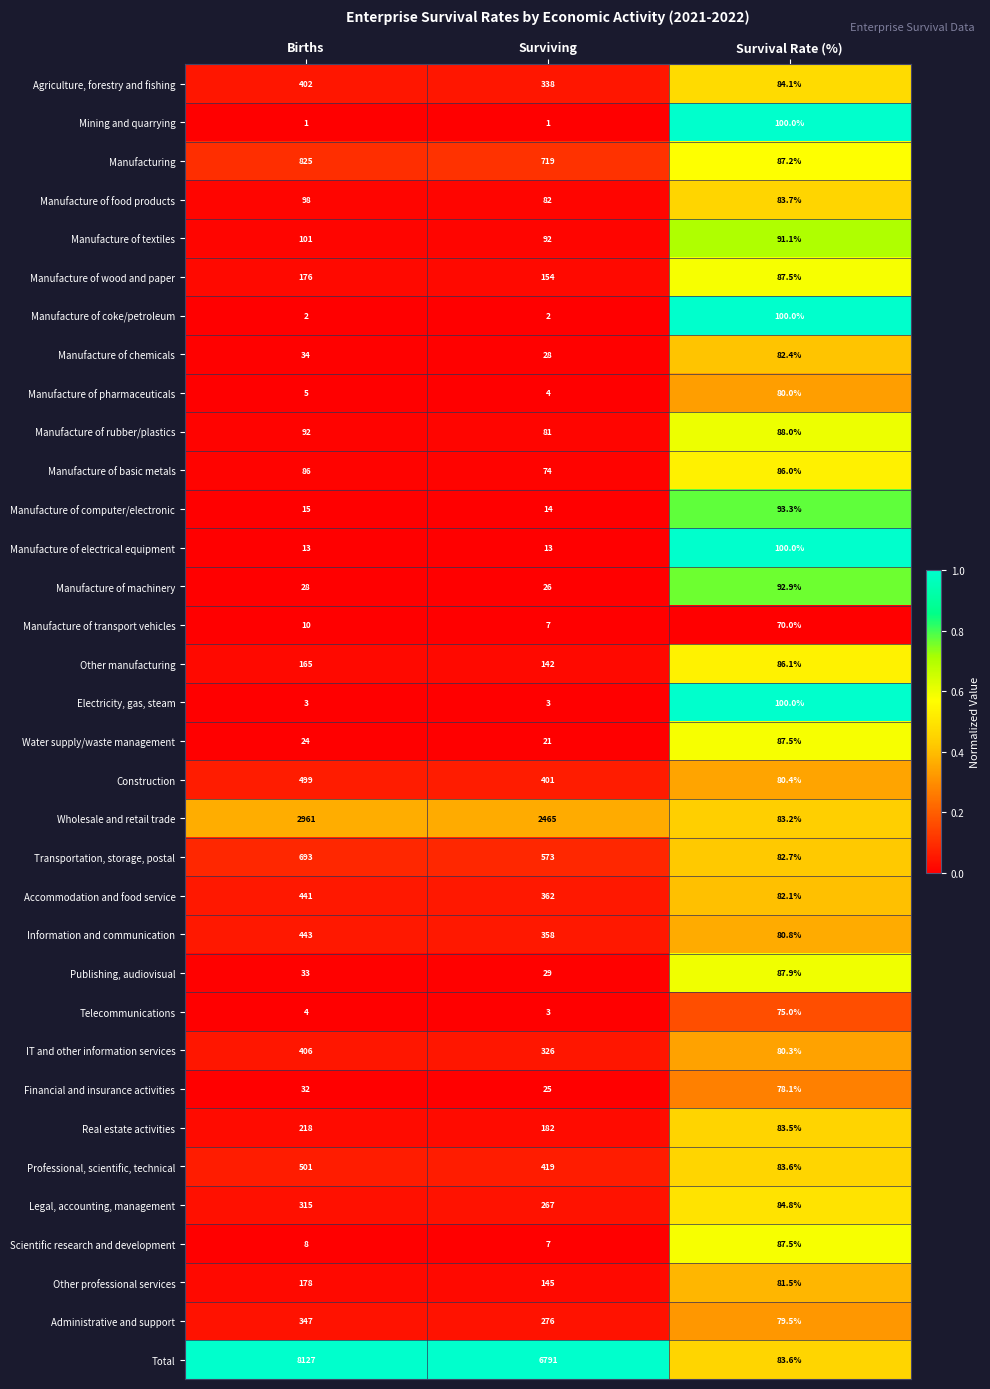

What is the average value of the Other professional services series?

134.8